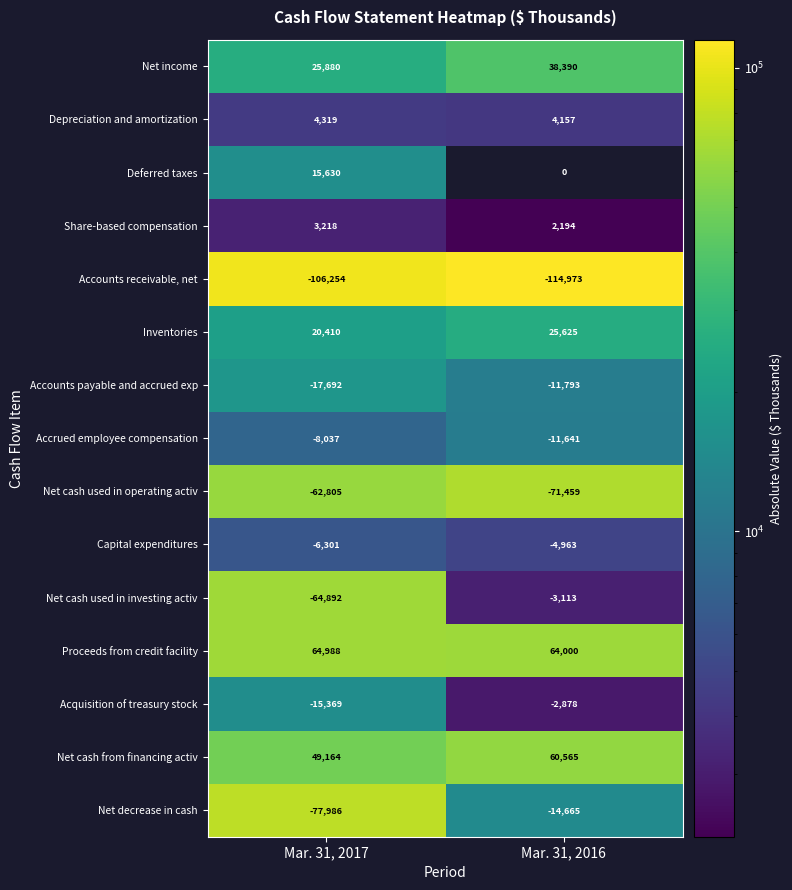

At how many categories does at least one series exceed 32364?

2